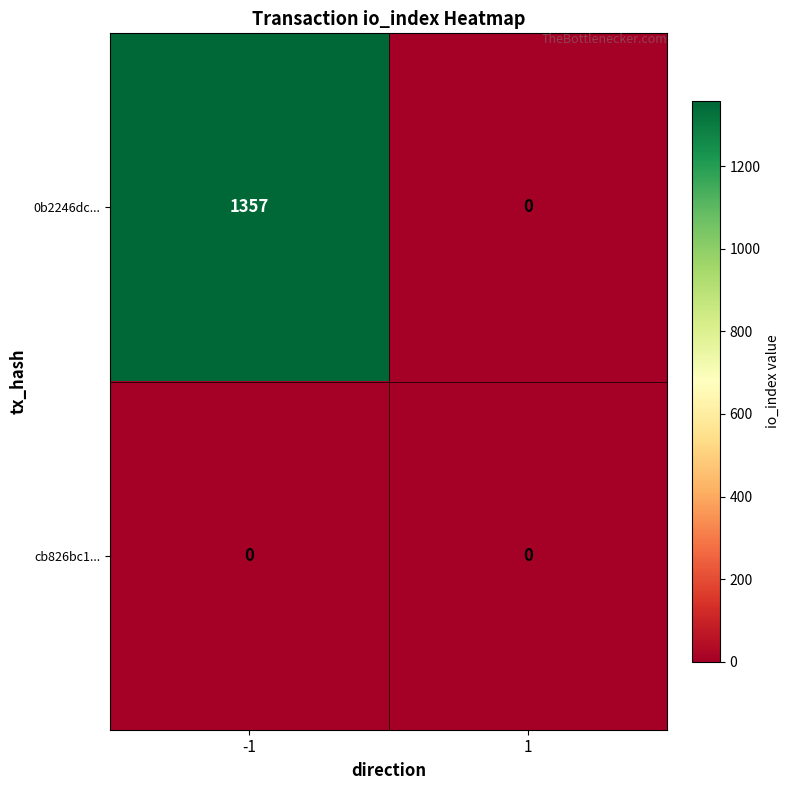

Is it true that 0b2246dc... equals -648 at 1?

False